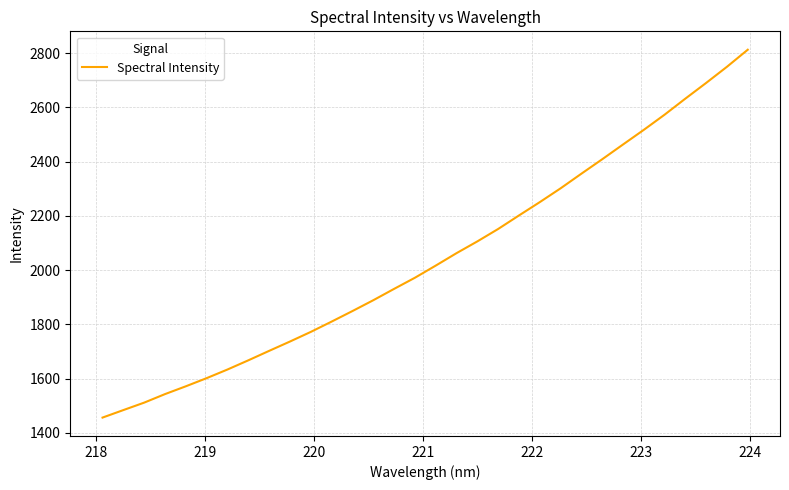

What is the difference between the maximum and minimum values?

1356.6